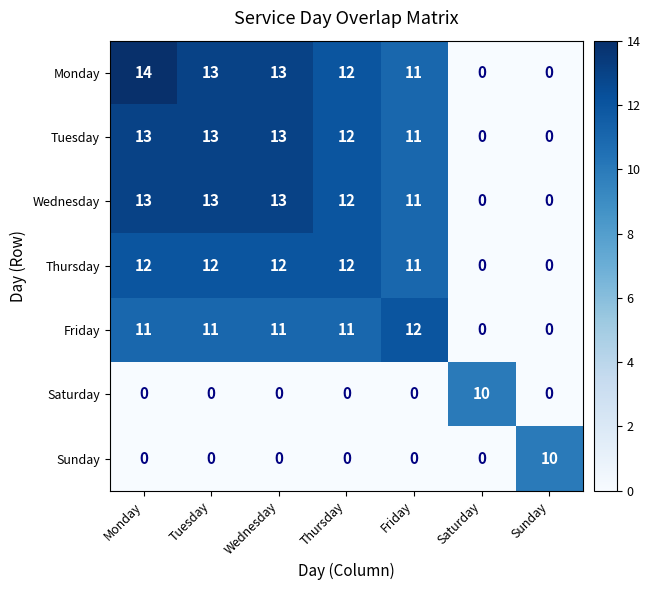

How many distinct data groups are displayed?

7